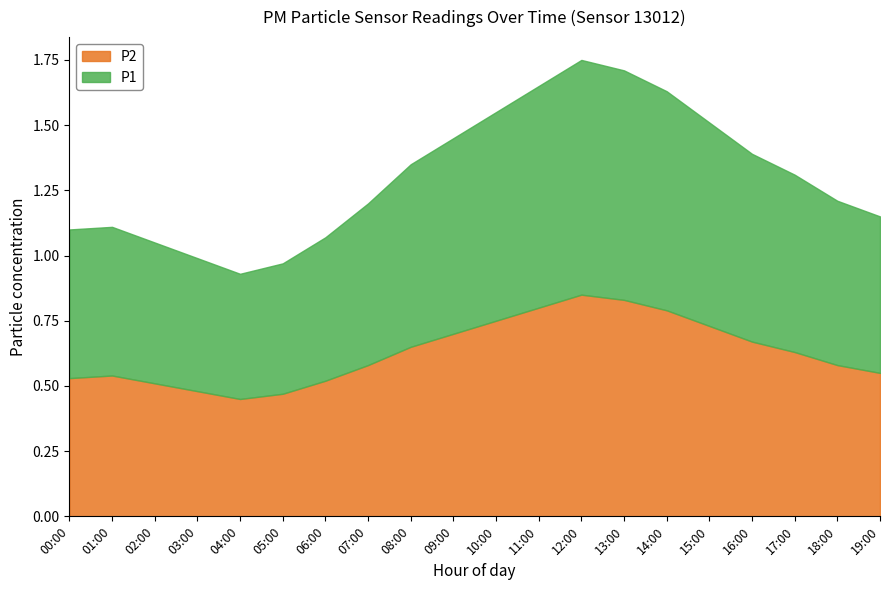

Is it true that P2 equals 0.9 at 16:00?

False